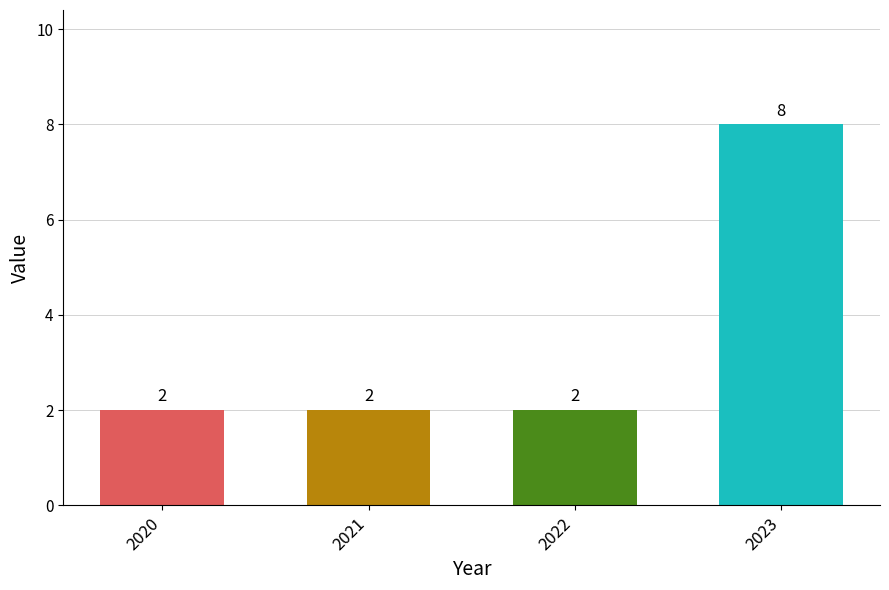

Is it true that the value at 2022 is 1?

False